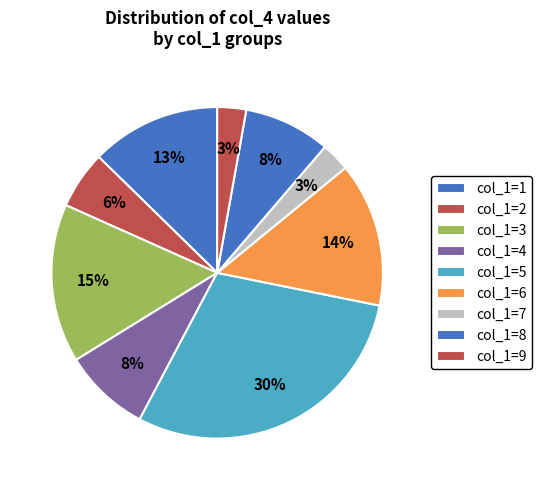

Which category has the smallest portion of the pie?

7